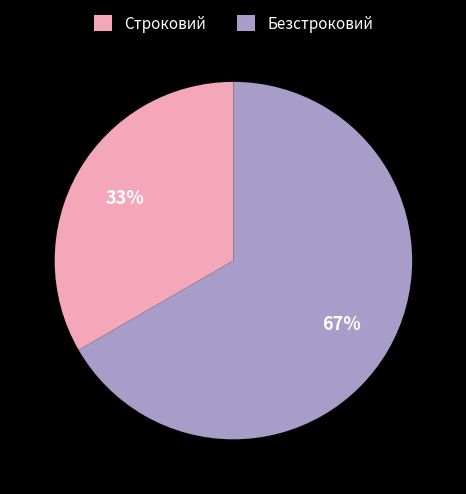

How many slices are in this pie chart?

2